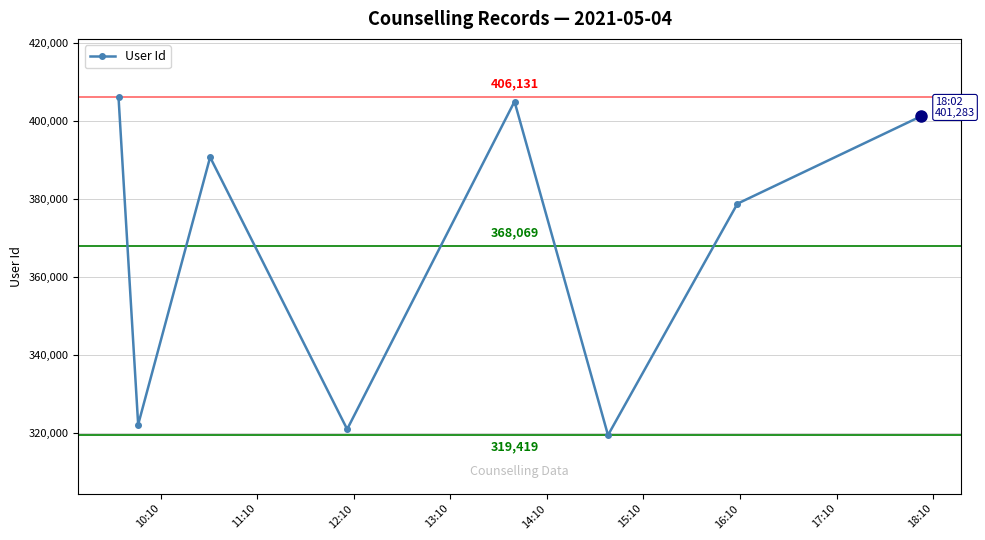

What is the difference between the second highest and second lowest values?

84117